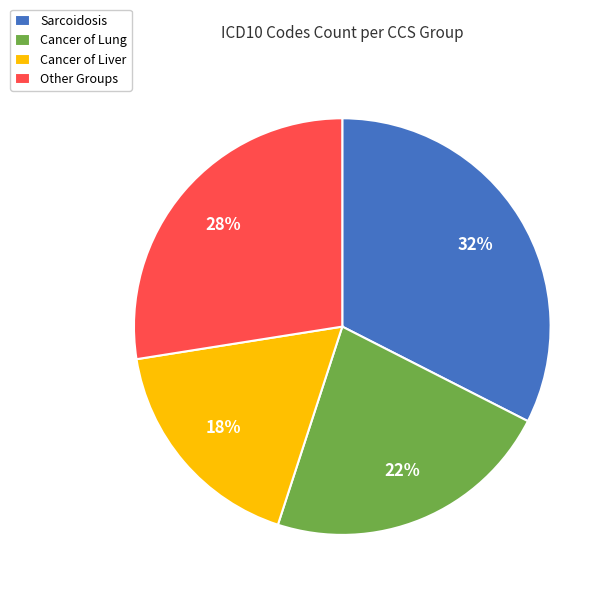

How many segments does this pie chart have?

4